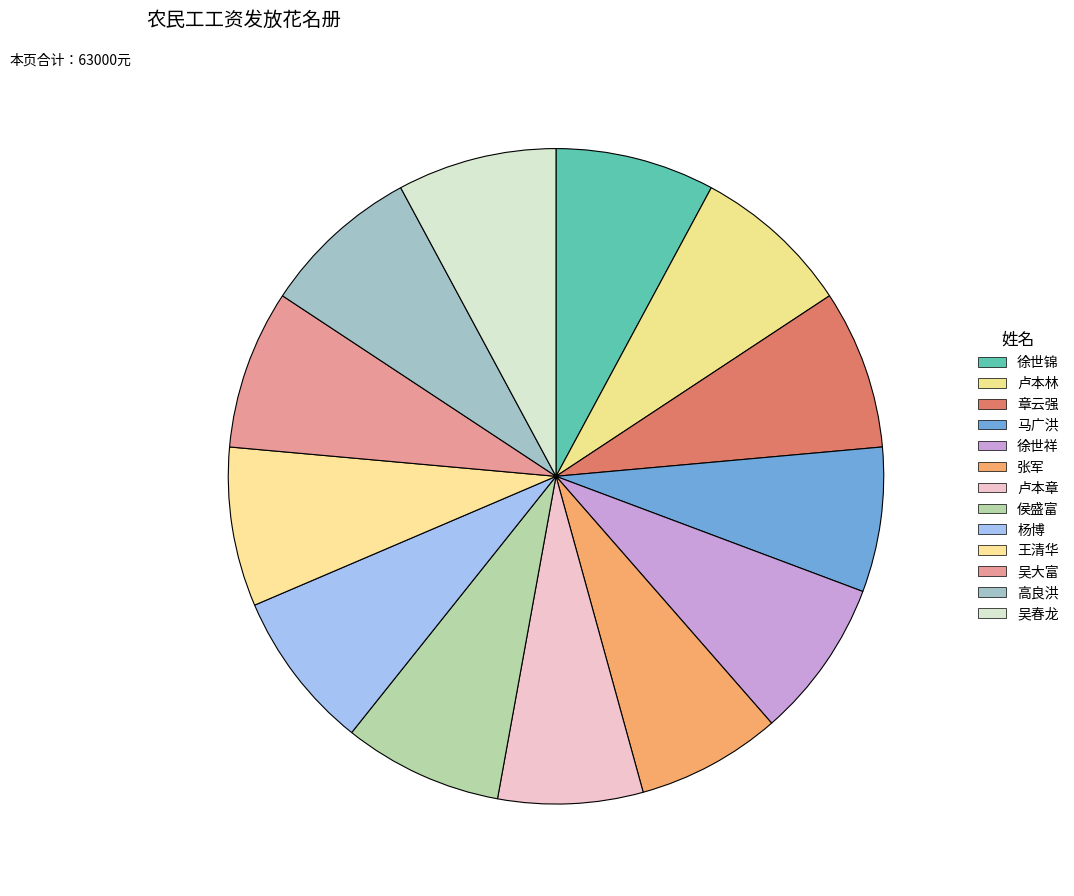

How many slices are in this pie chart?

13